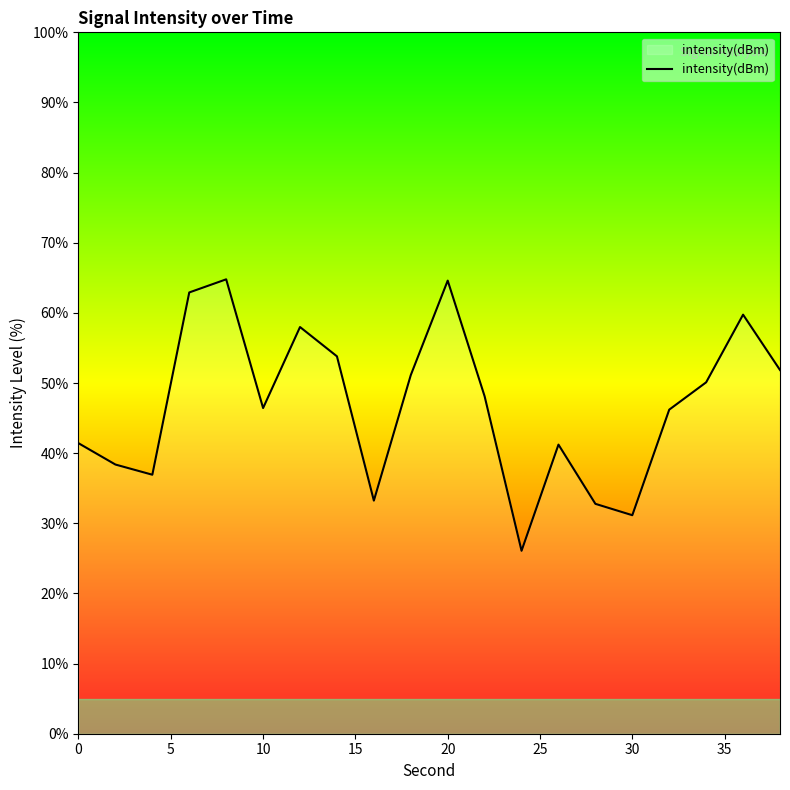

What is the difference between the maximum and minimum values?

38.7